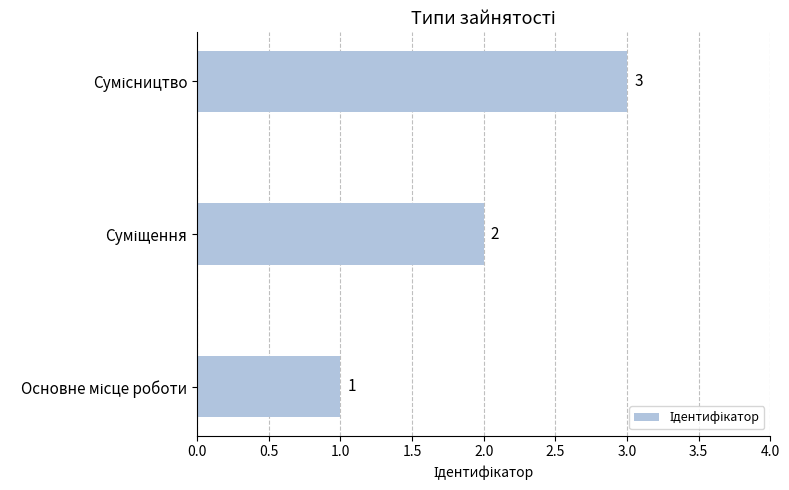

What is the difference between the maximum and minimum values?

2